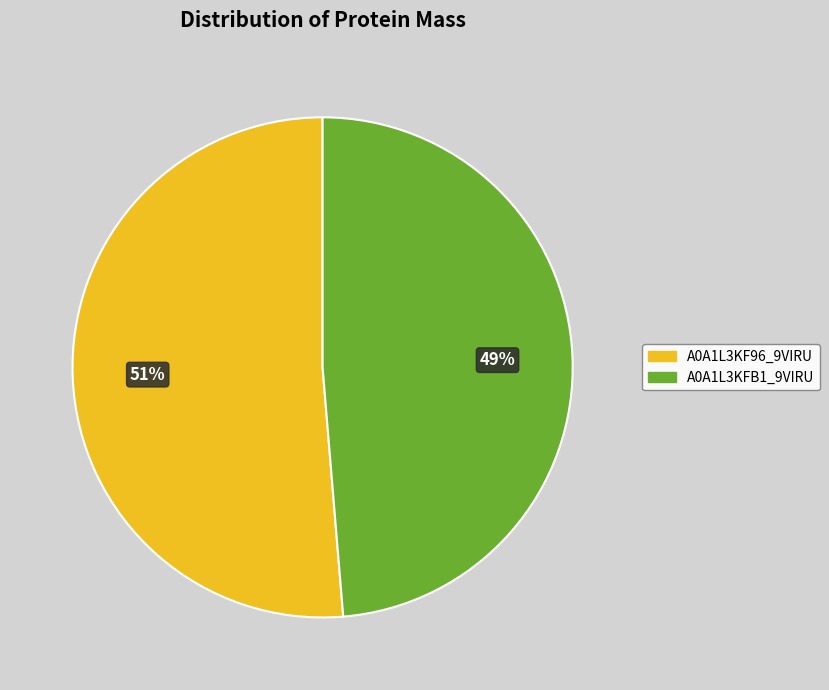

Is there a majority slice in this chart?

Yes